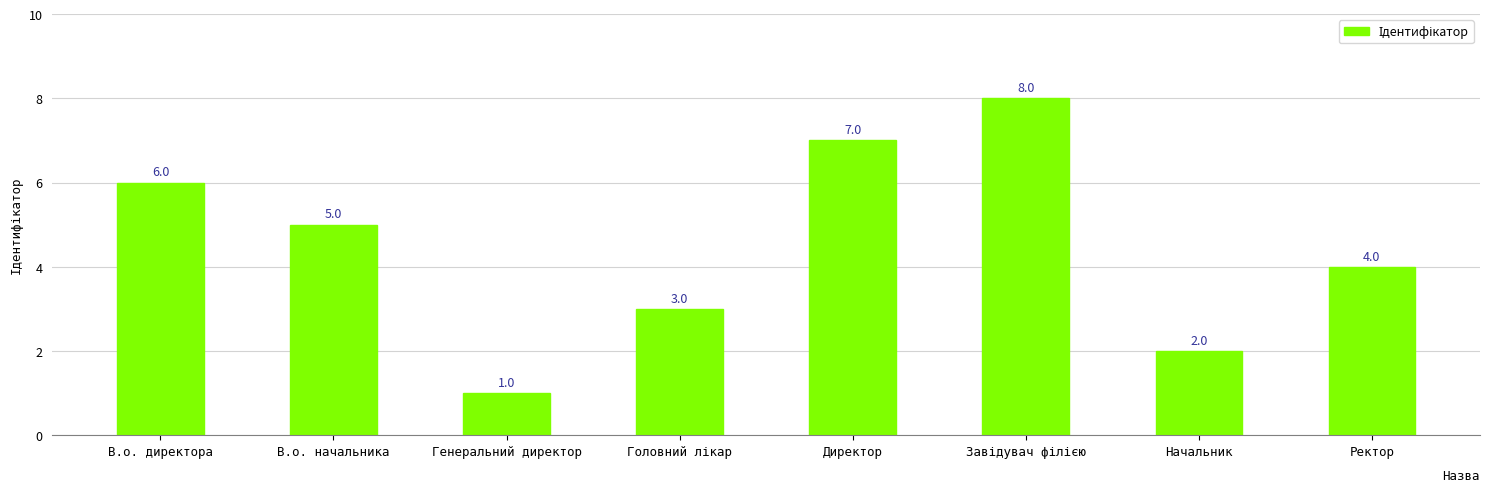

What is the maximum value shown in the chart?

8